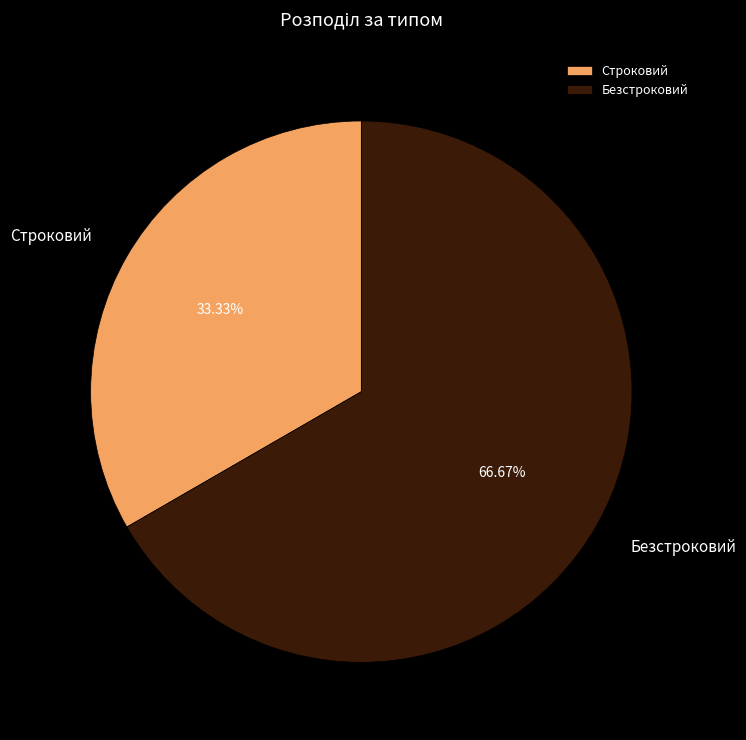

Which slice is the largest?

Безстроковий